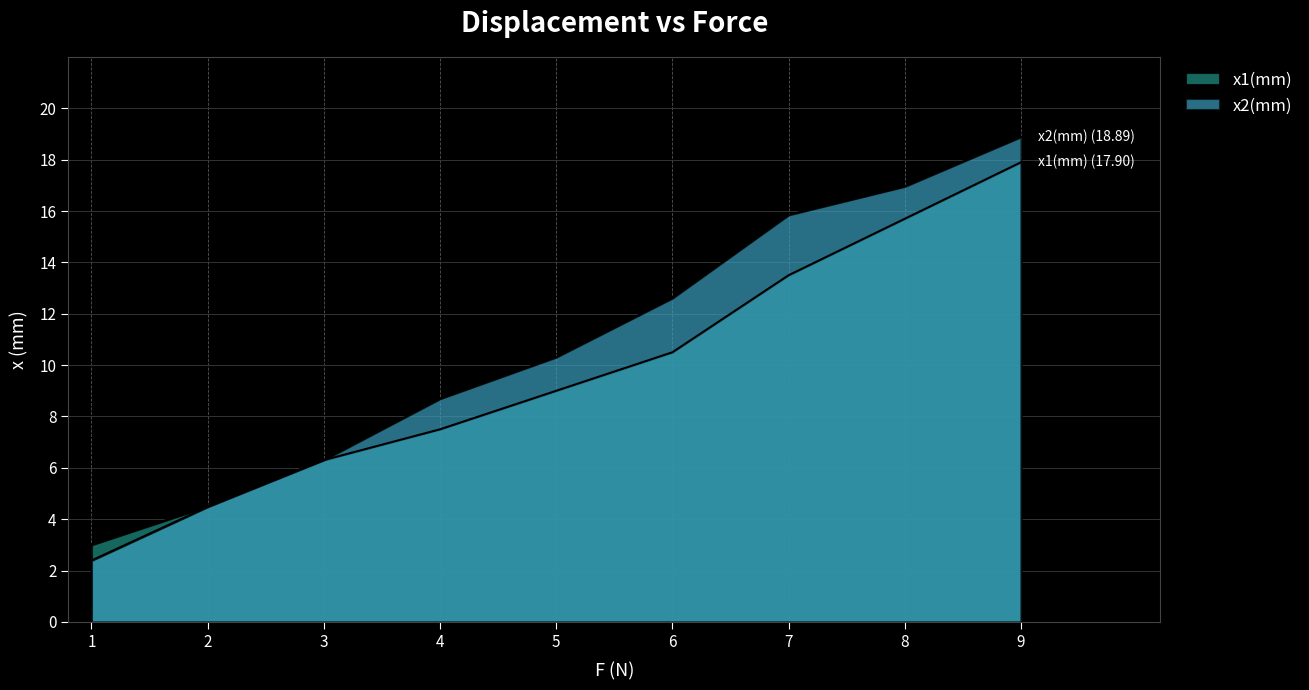

At which label does x2(mm) reach its peak?

9